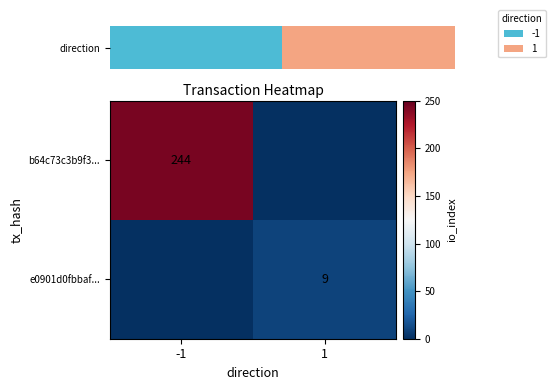

What is the greatest value displayed?

244